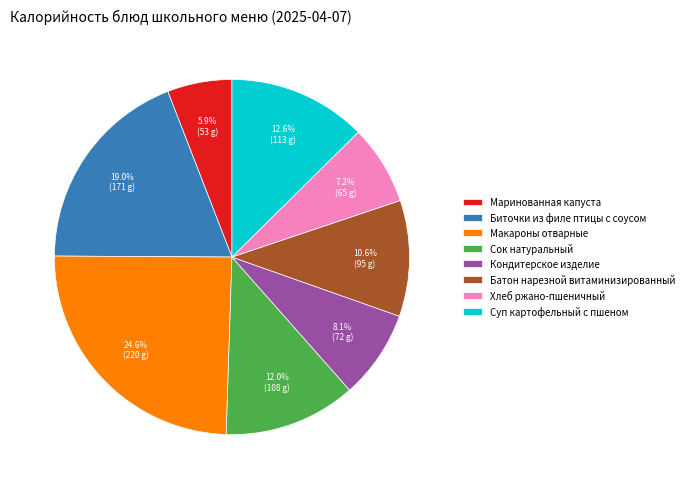

Which category has the biggest portion of the pie?

Макароны отварные